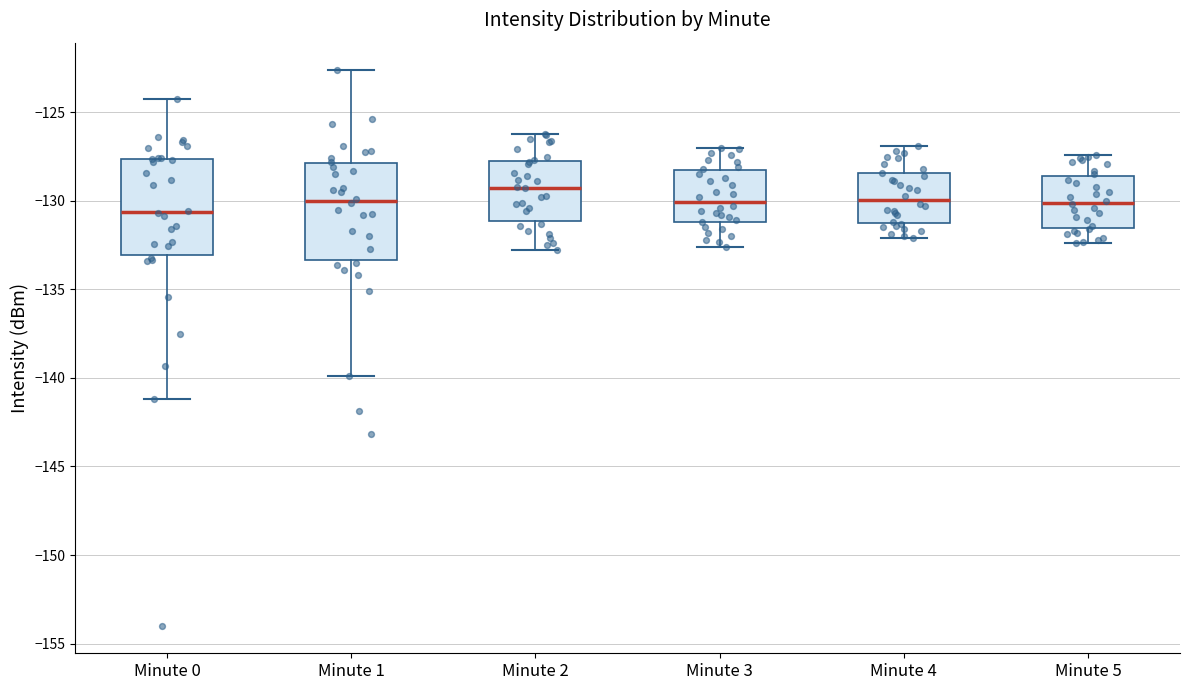

Reading left to right, read every box against the y-axis: the position of its median line, the range the box covers, and the ends of its whiskers. The values are not printed on the chart, so give them approximately, as read against the axis.

Minute 0: median -130.5, box -133.0 to -127.5, whiskers -141.0 to -124.0
Minute 1: median -130.0, box -133.5 to -128.0, whiskers -140.0 to -122.5
Minute 2: median -129.0, box -131.0 to -127.5, whiskers -133.0 to -126.0
Minute 3: median -130.0, box -131.0 to -128.5, whiskers -132.5 to -127.0
Minute 4: median -130.0, box -131.5 to -128.5, whiskers -132.0 to -127.0
Minute 5: median -130.0, box -131.5 to -128.5, whiskers -132.5 to -127.5